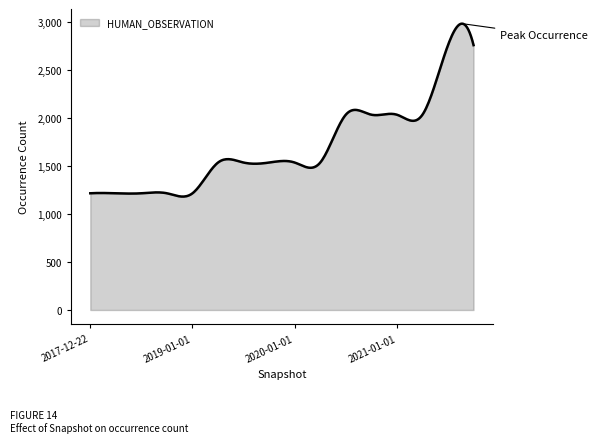

What is the difference between the maximum and minimum values?

1800.4